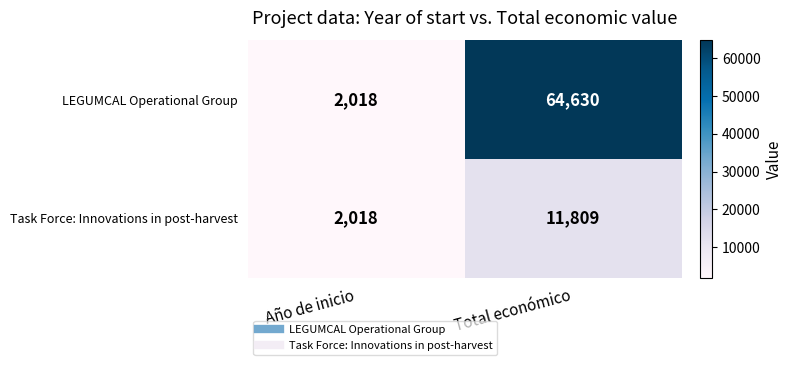

Which series has the largest total across all categories?

LEGUMCAL Operational Group